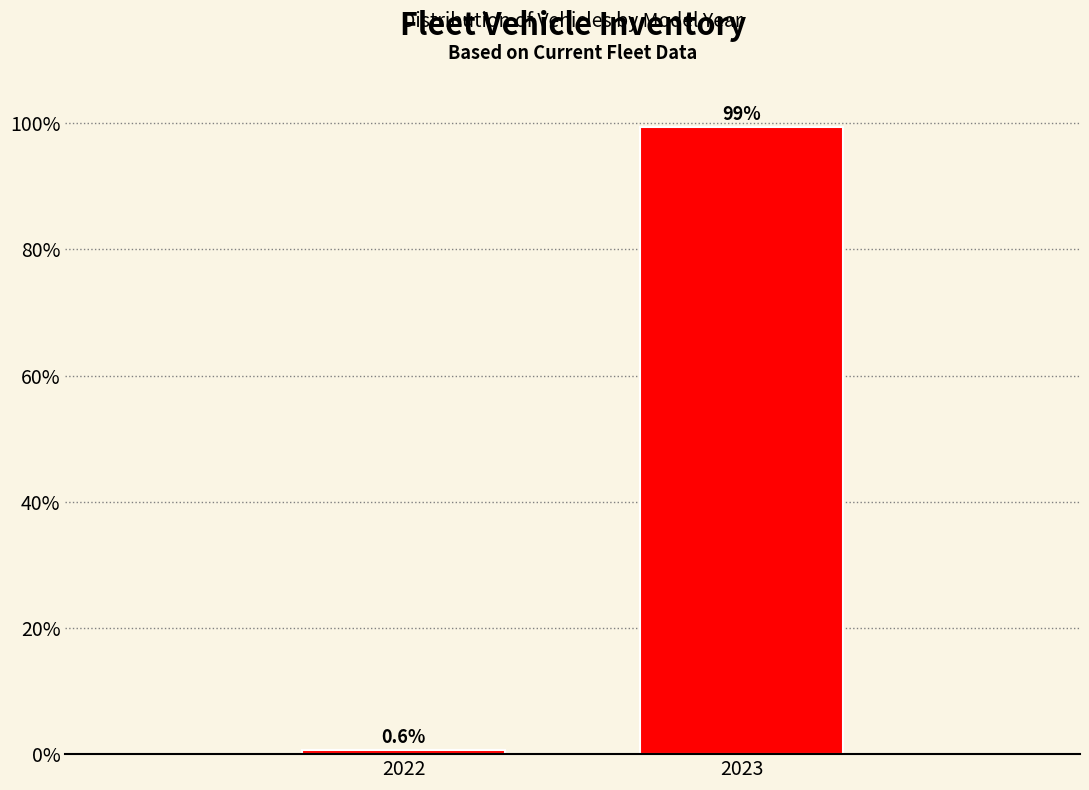

Reading right to left, list all the values displayed in this chart.

2023=99.4	2022=0.6